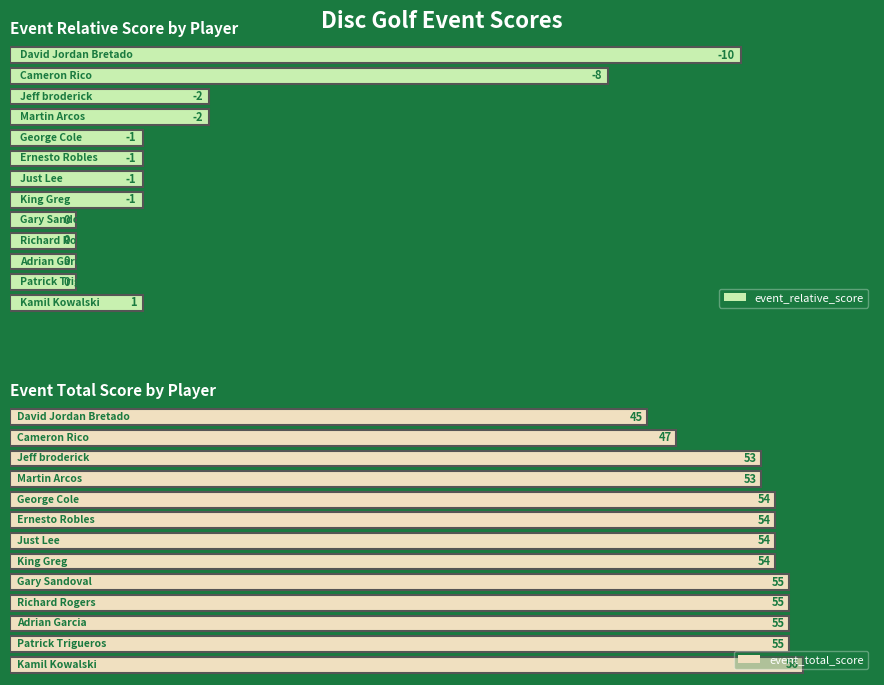

What is the approximate value of event_relative_score at David Jordan Bretado?

-10